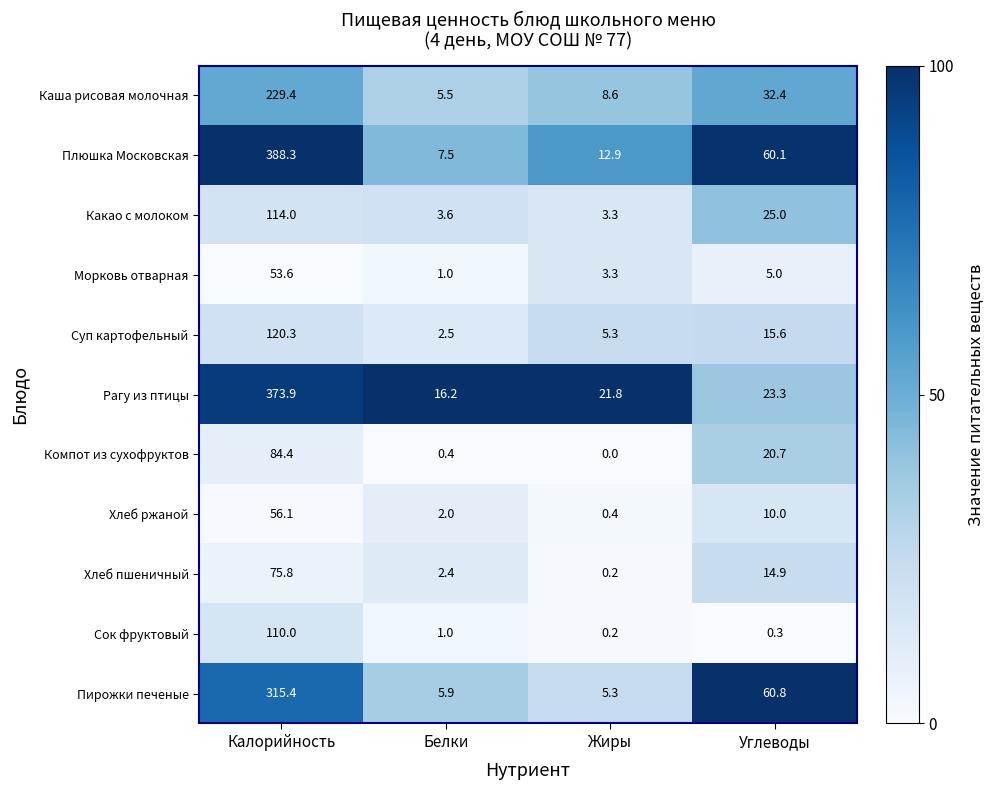

What is the maximum value for Компот из сухофруктов?

84.4